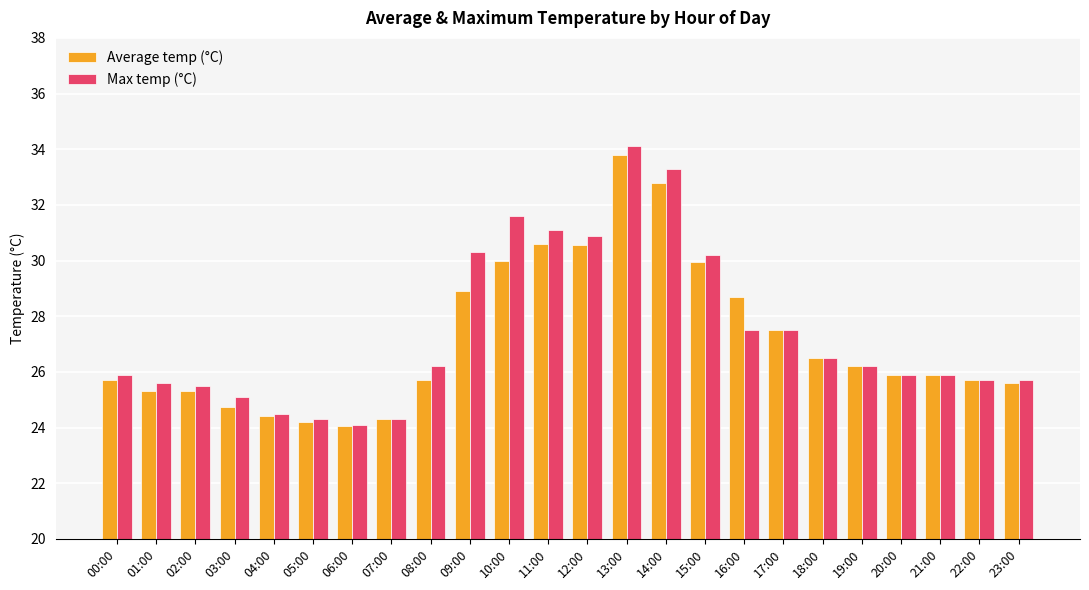

Which category has the highest value in the Max temp (°C) series?

13:00